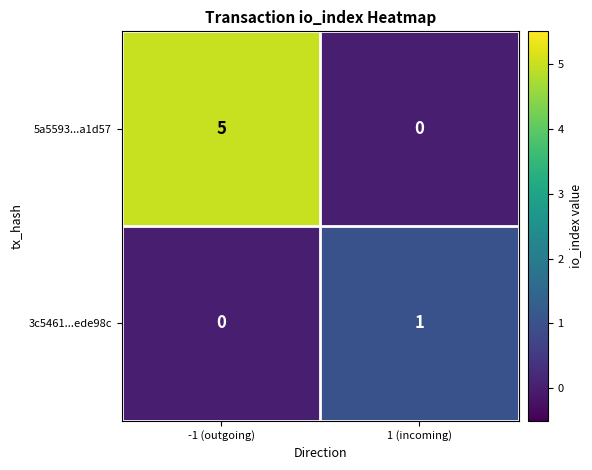

Which series has the largest total across all categories?

5a5593...a1d57